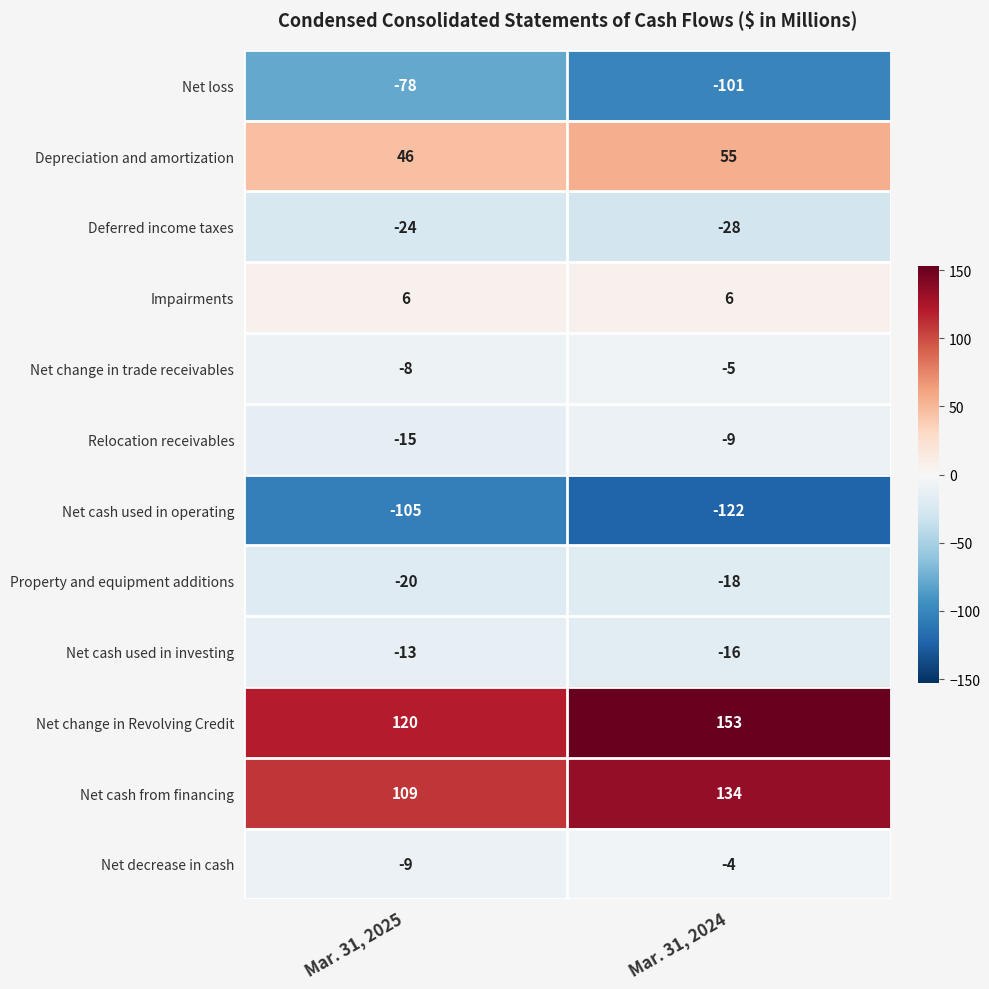

The Net cash used in investing series shows -16 at Mar. 31, 2024. True or false?

True